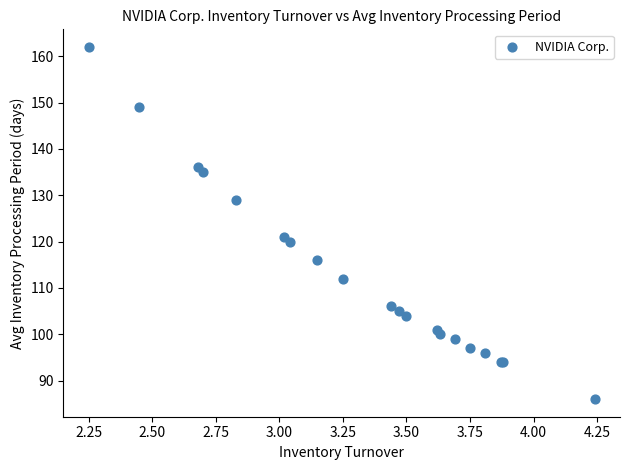

What Y value in the scatter plot is closest to 124?

121